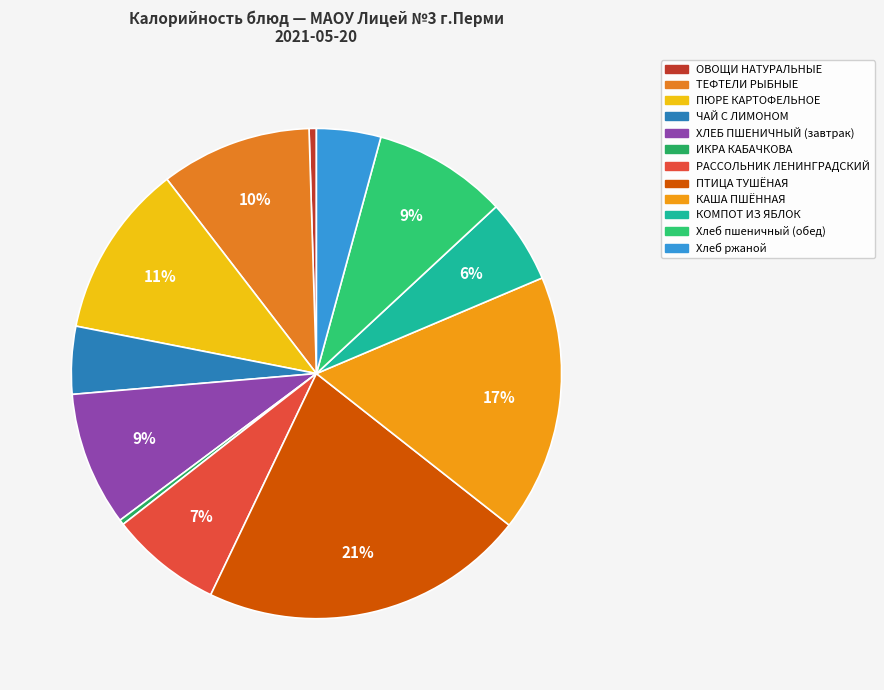

True or false: ИКРА КАБАЧКОВА accounts for 0% of the total.

True